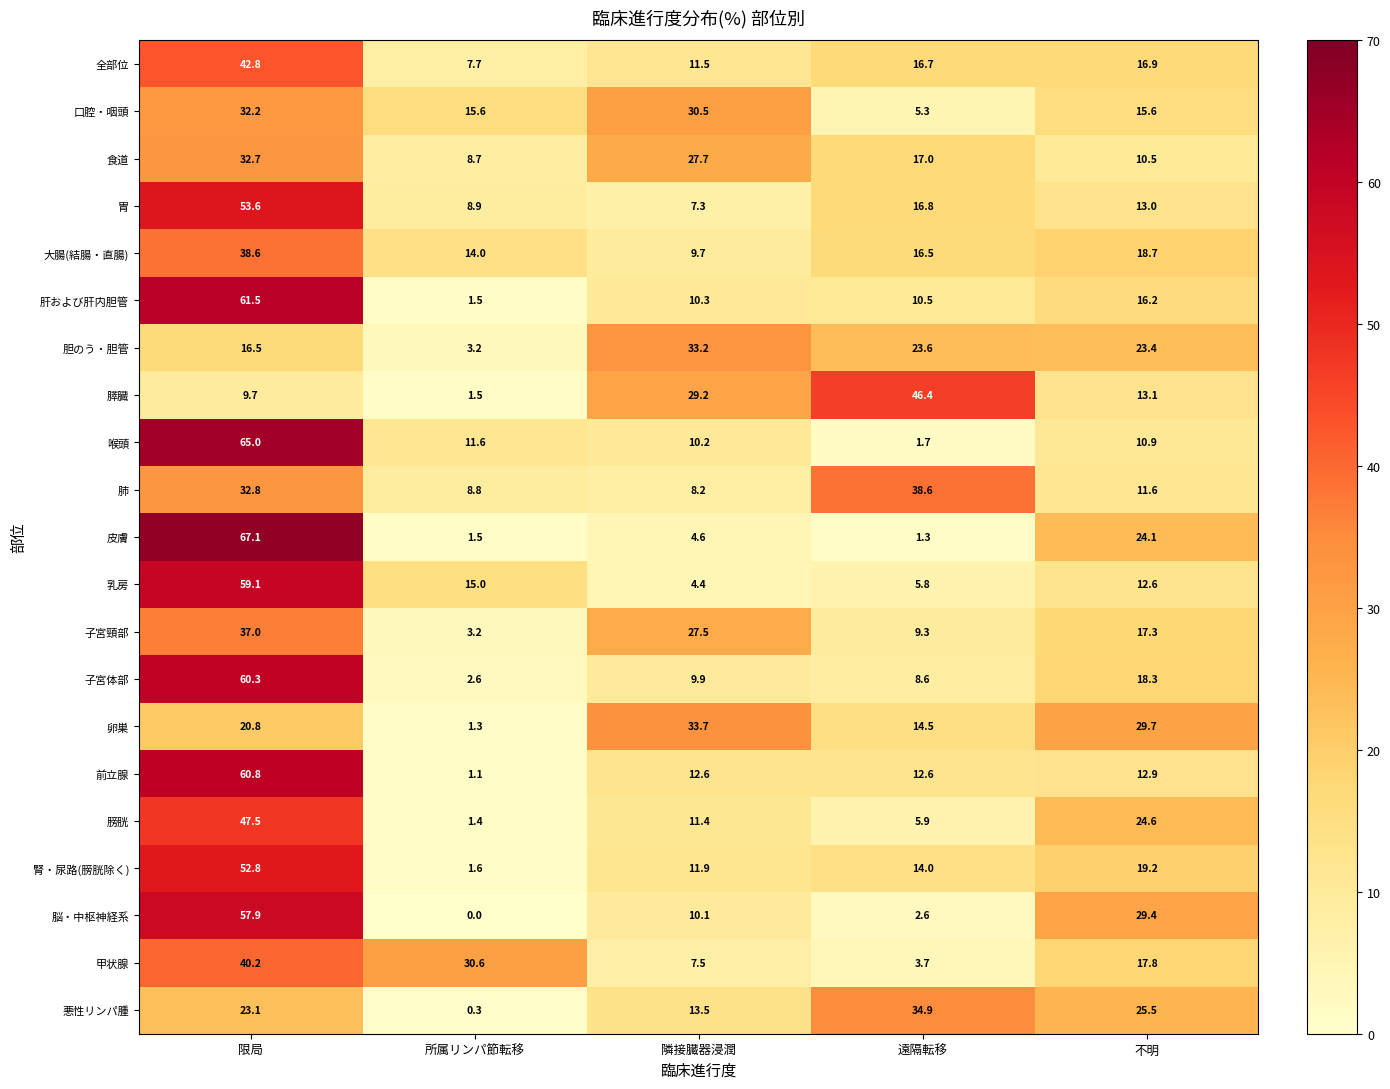

At which label is 乳房 closest to 31?

所属リンパ節転移